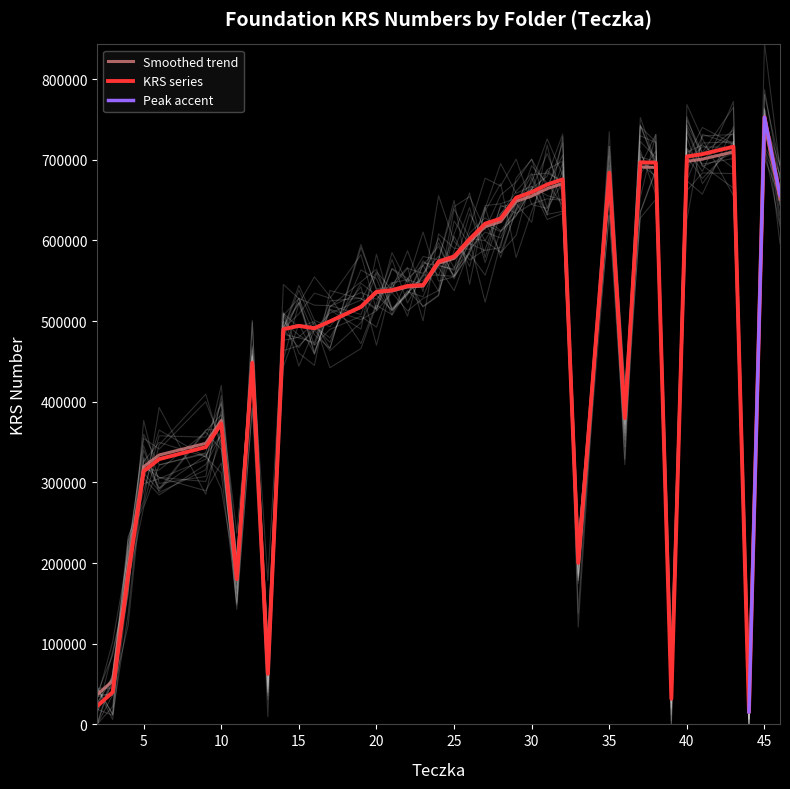

What is the maximum value for Smoothed trend?

745142.3